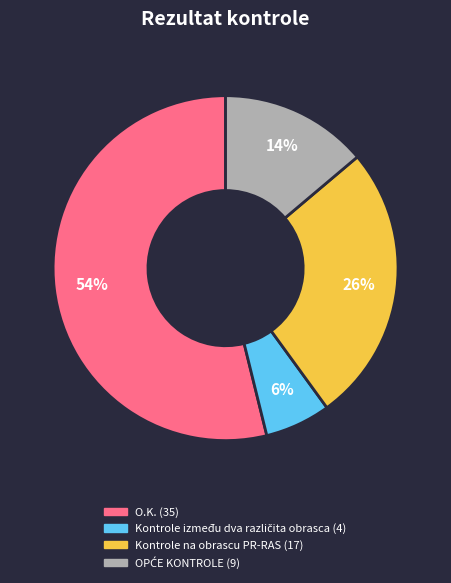

To the nearest percent, what is the difference between the largest and smallest slice percentages?

48%